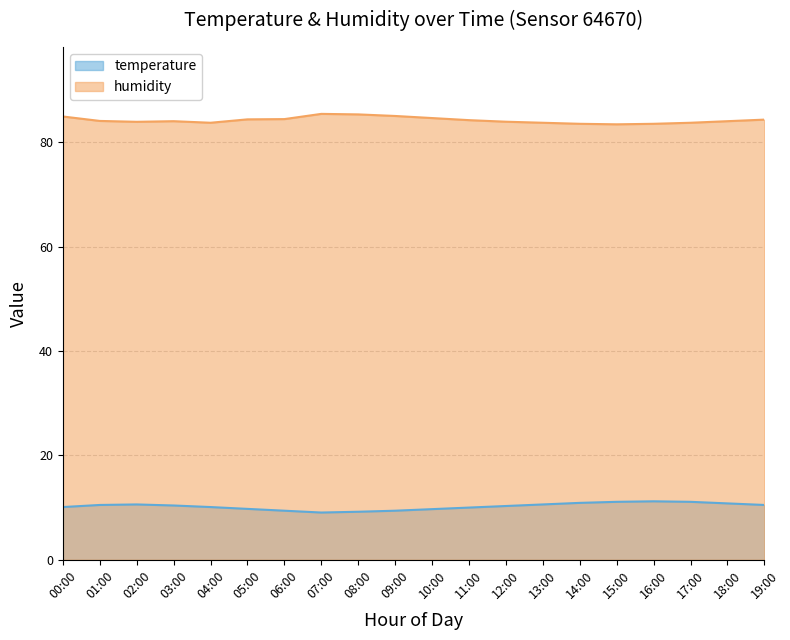

Which series has the largest range (max minus min)?

temperature